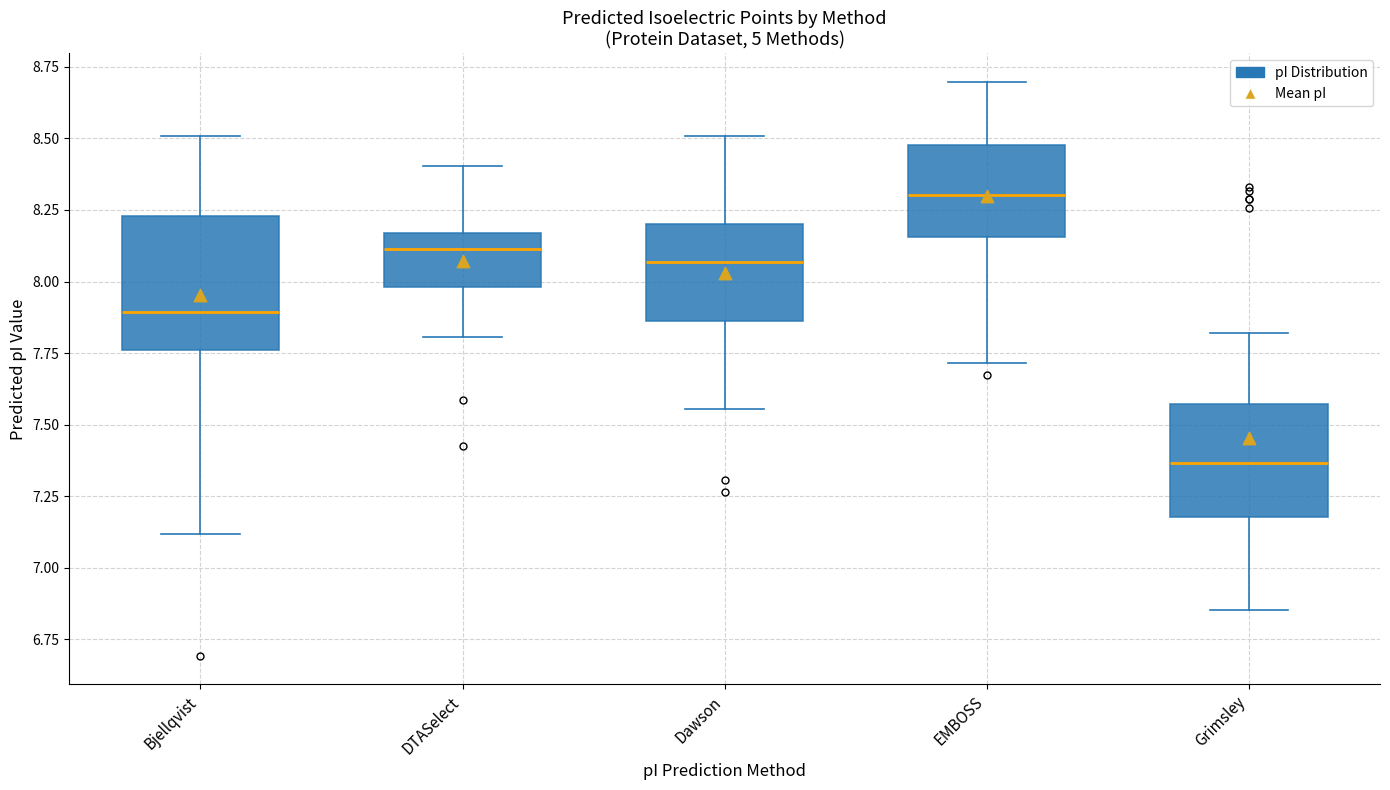

Reading left to right, read every box against the y-axis: the position of its median line, the range the box covers, and the ends of its whiskers. The values are not printed on the chart, so give them approximately, as read against the axis.

Bjellqvist: median 7.90, box 7.75 to 8.25, whiskers 7.10 to 8.50
DTASelect: median 8.10, box 8.00 to 8.15, whiskers 7.80 to 8.40
Dawson: median 8.05, box 7.85 to 8.20, whiskers 7.55 to 8.50
EMBOSS: median 8.30, box 8.15 to 8.50, whiskers 7.70 to 8.70
Grimsley: median 7.35, box 7.20 to 7.55, whiskers 6.85 to 7.80